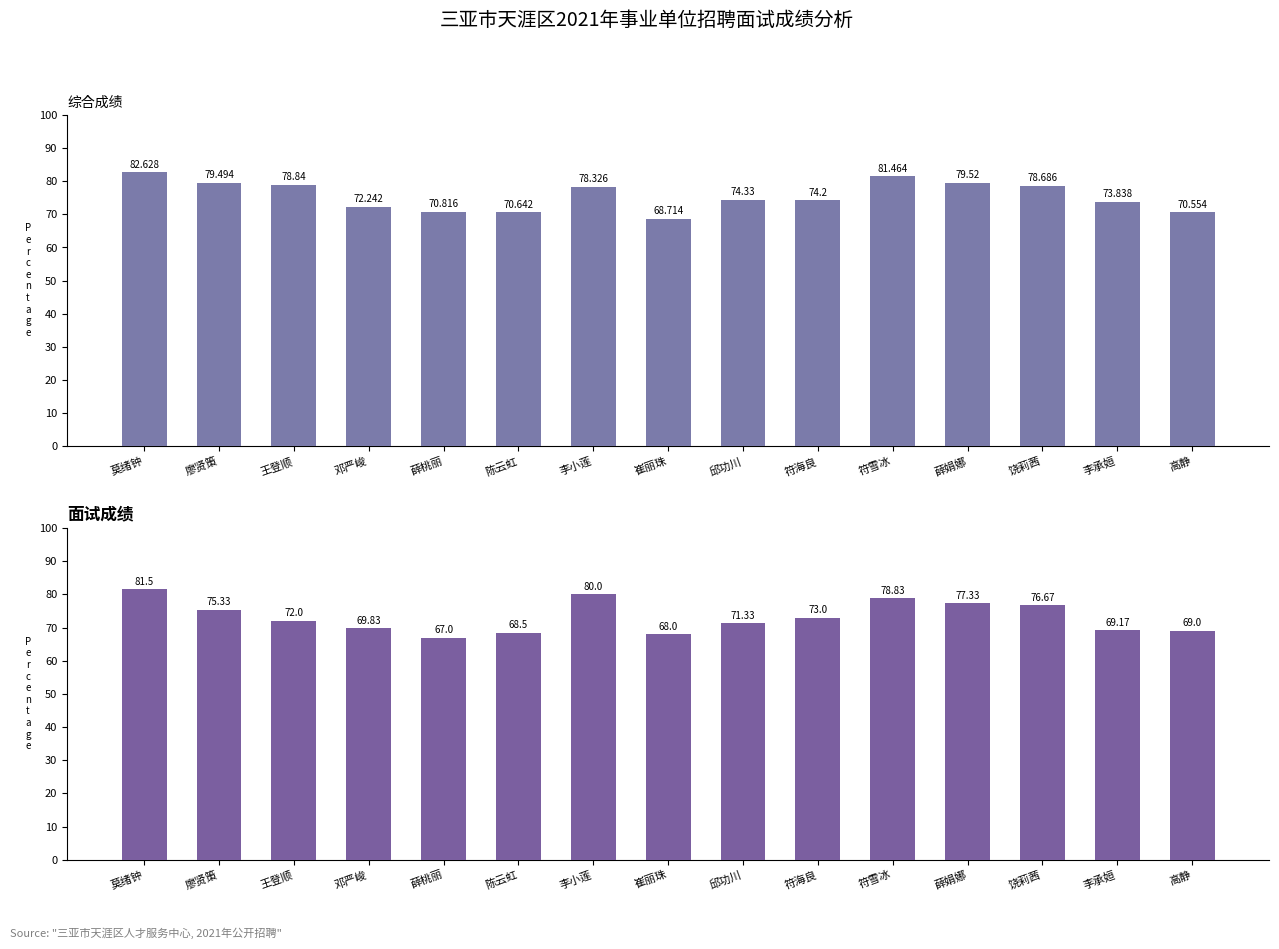

True or false: 综合成绩 has a value of 79.5 at 薛娟娜.

True